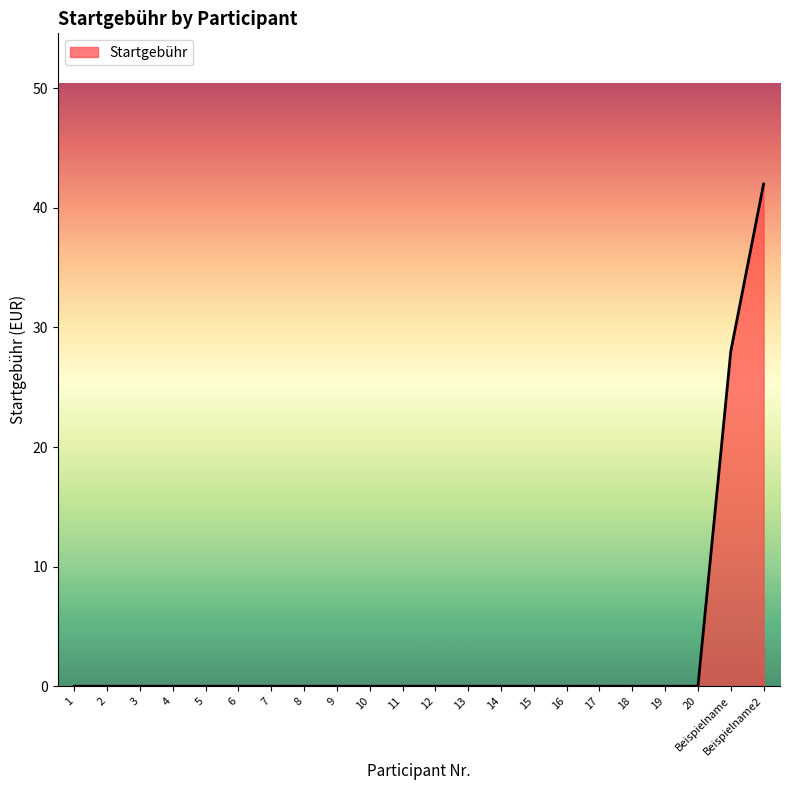

Where is the data nearest to the value 21?

Beispielname